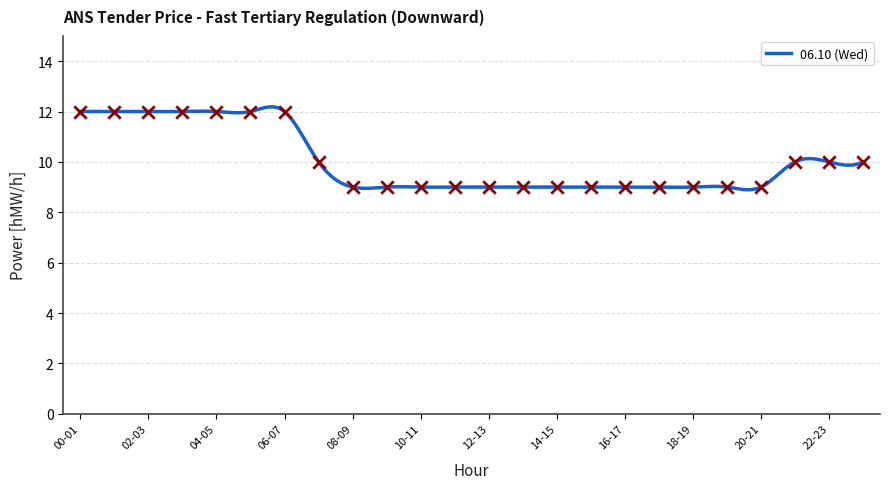

What is the difference between the maximum and minimum values?

3.3